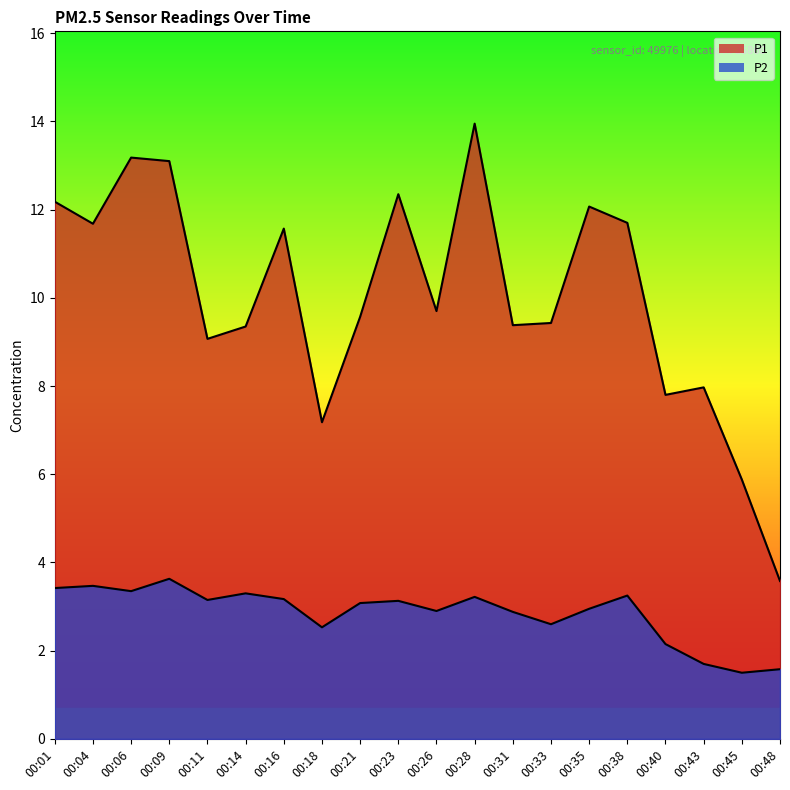

How many data points does each series have?

20